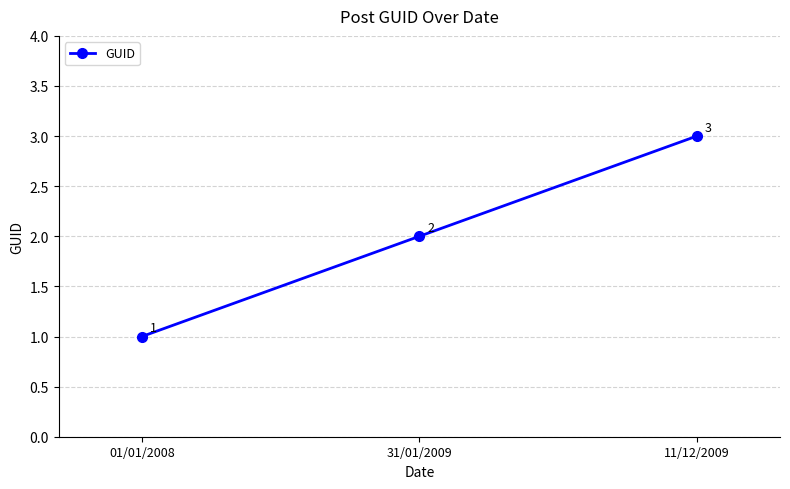

List the labels in order of value, smallest first.

01/01/2008, 31/01/2009, 11/12/2009